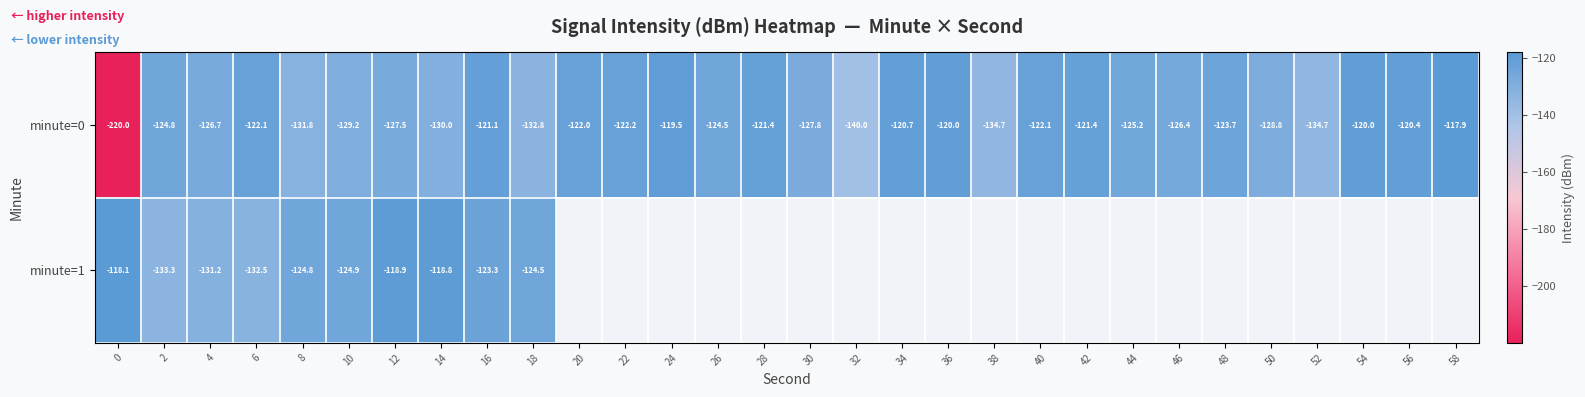

At which category is the sum across all series the highest?

16